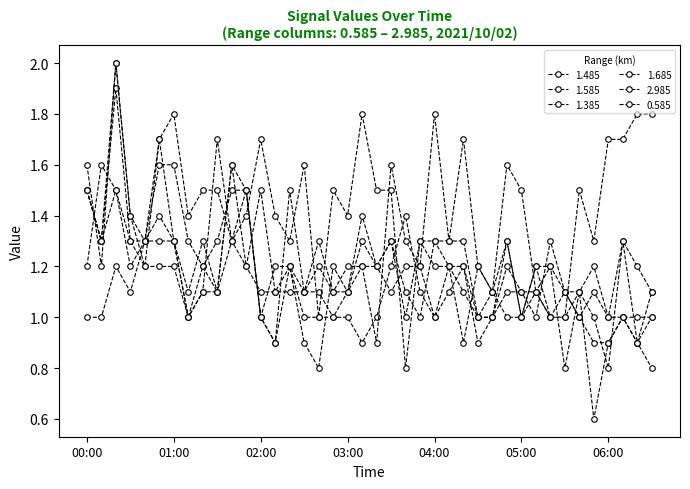

Does the chart have visible grid lines?

No